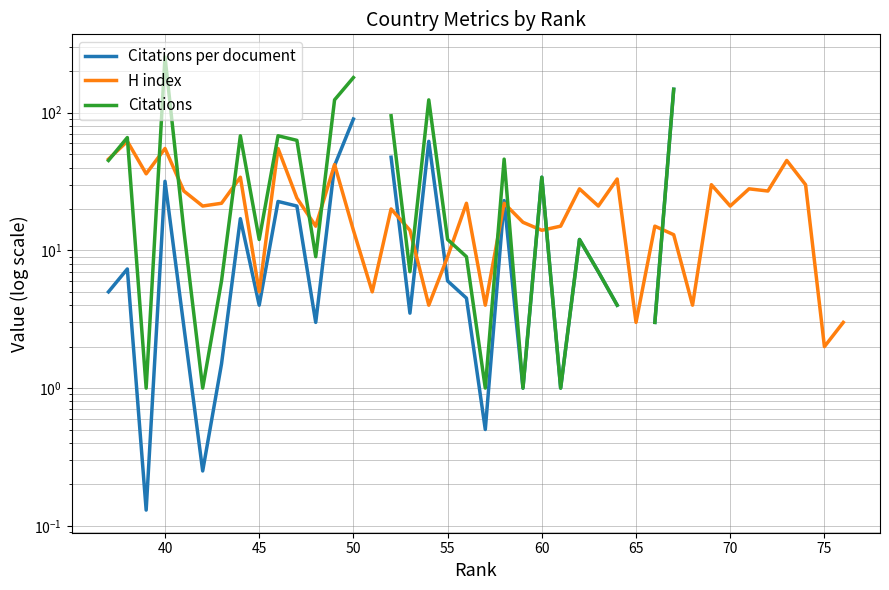

How many interior local peaks does the Citations per document series have?

8